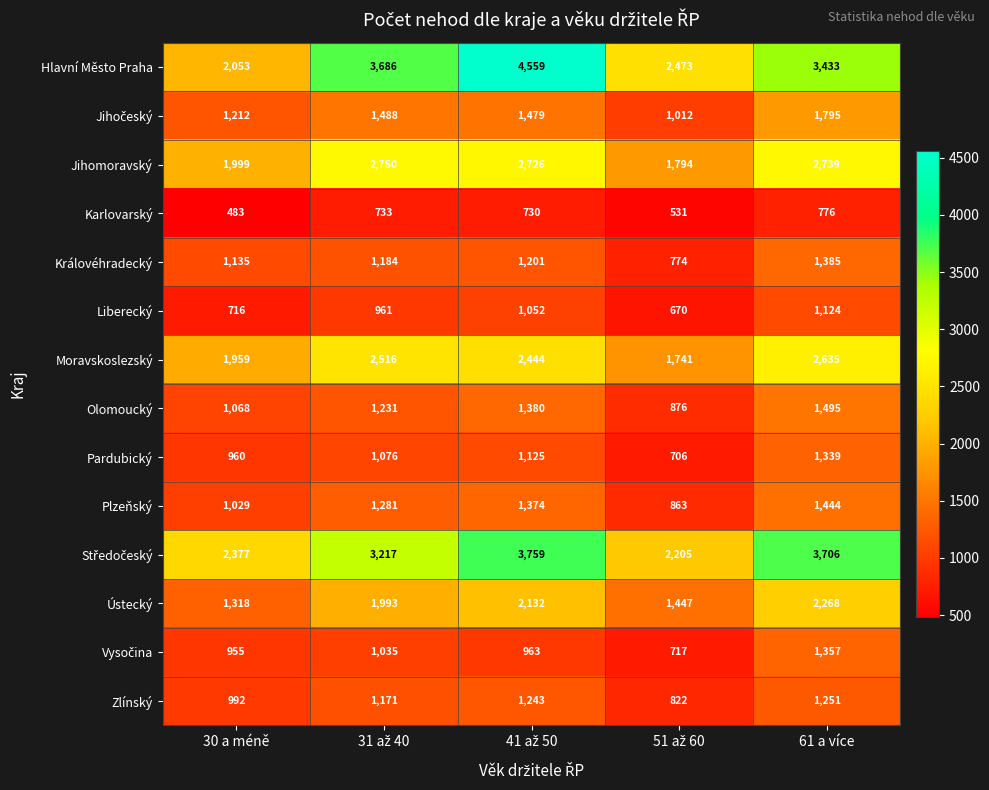

Read the Hlavní Město Praha value at 61 a více.

3433